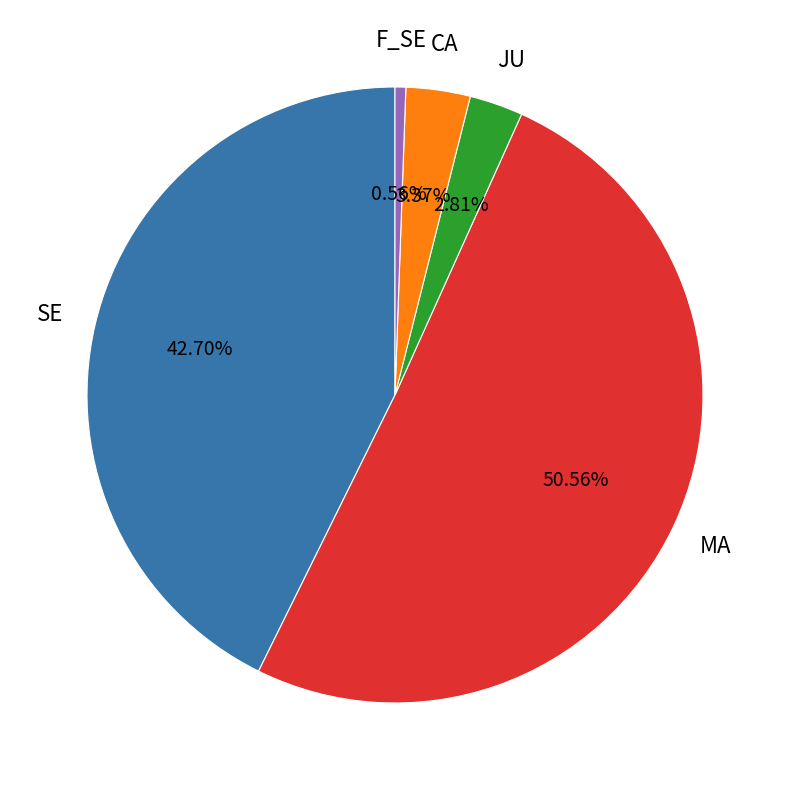

Does any single category account for the majority?

Yes